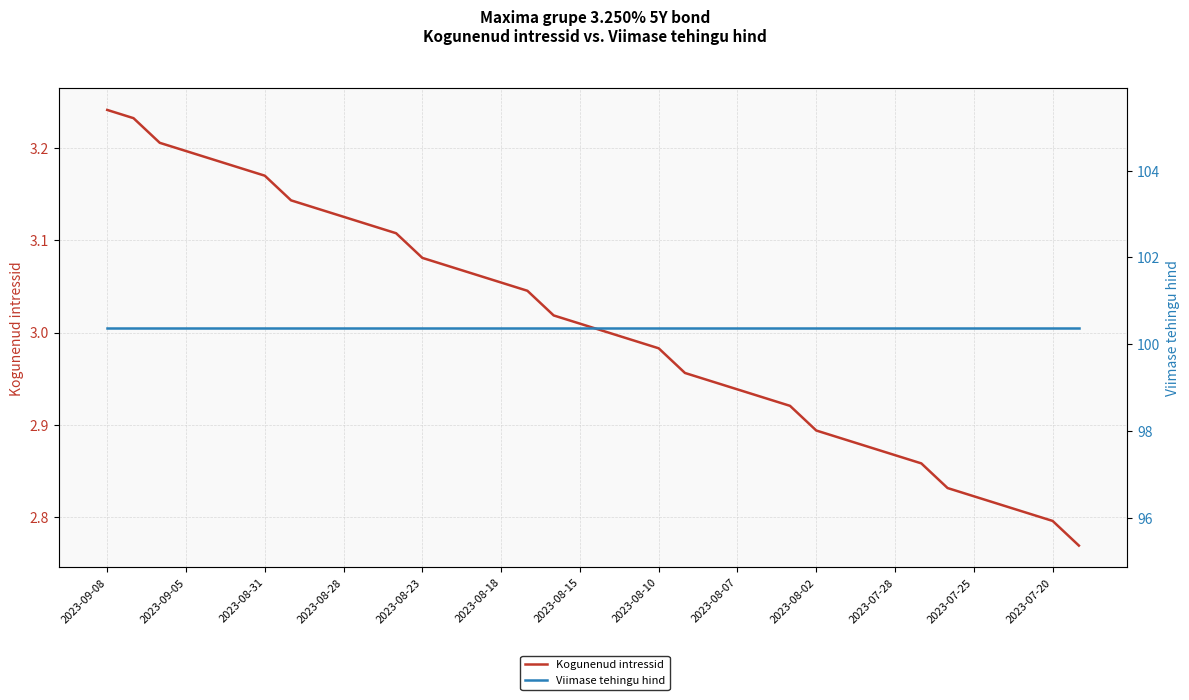

What is the value of the Viimase tehingu hind point at the 21st from the left?

100.4